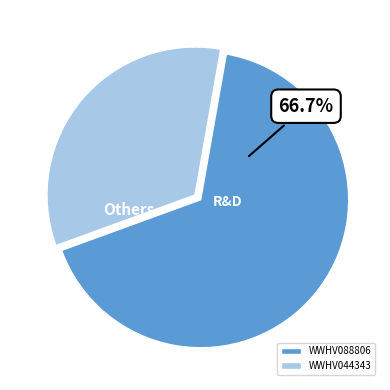

The WWHV044343 slice represents 45% of the pie. True or false?

False